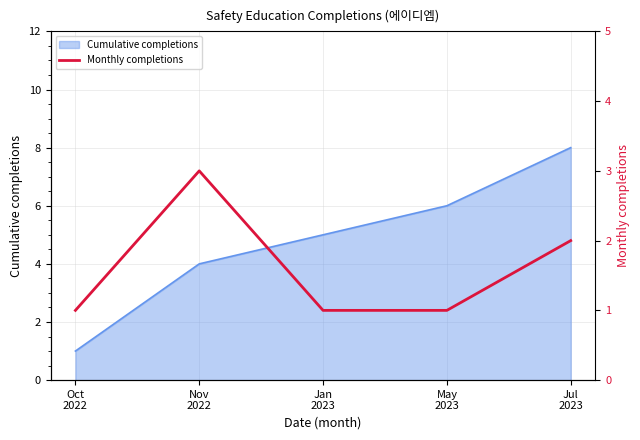

Count the values in the range 1 to 2.

4